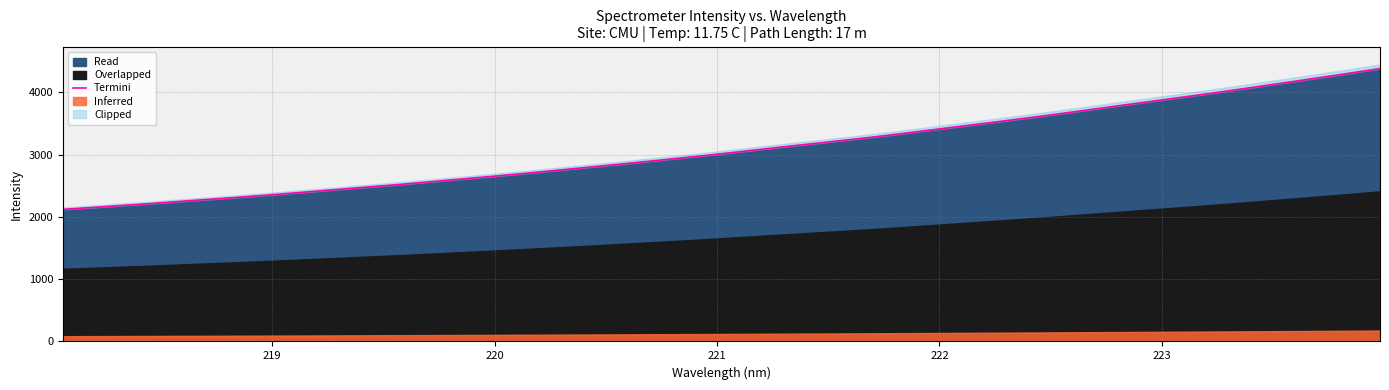

What is the highest value of the Read series?

4380.2